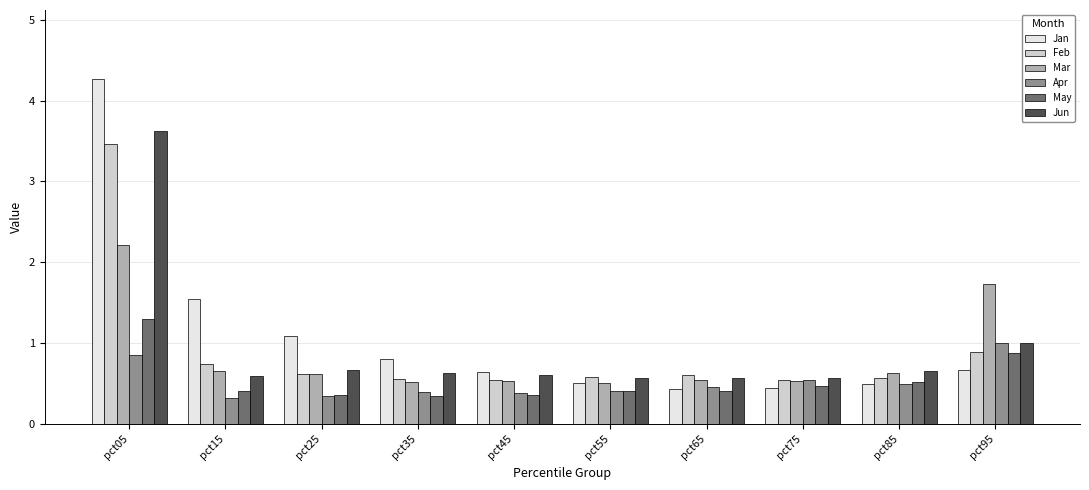

What is the difference between the Apr values at pct65 and pct95?

0.5